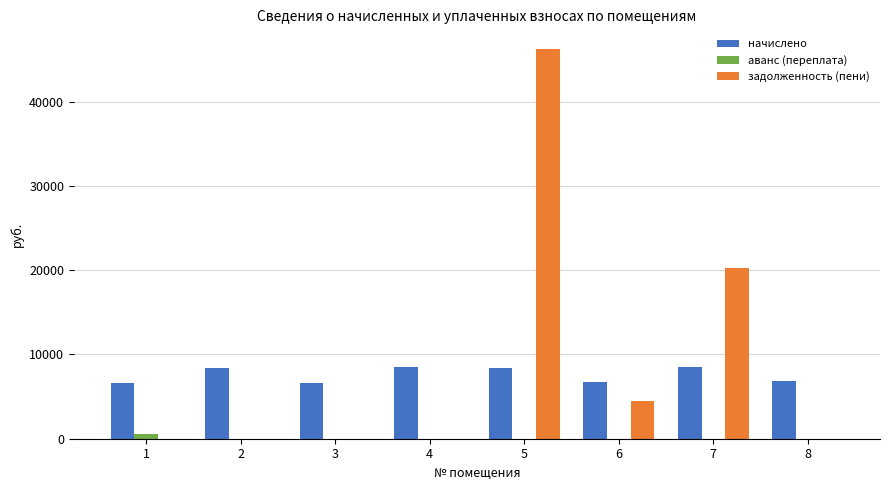

Are the bars horizontal?

No